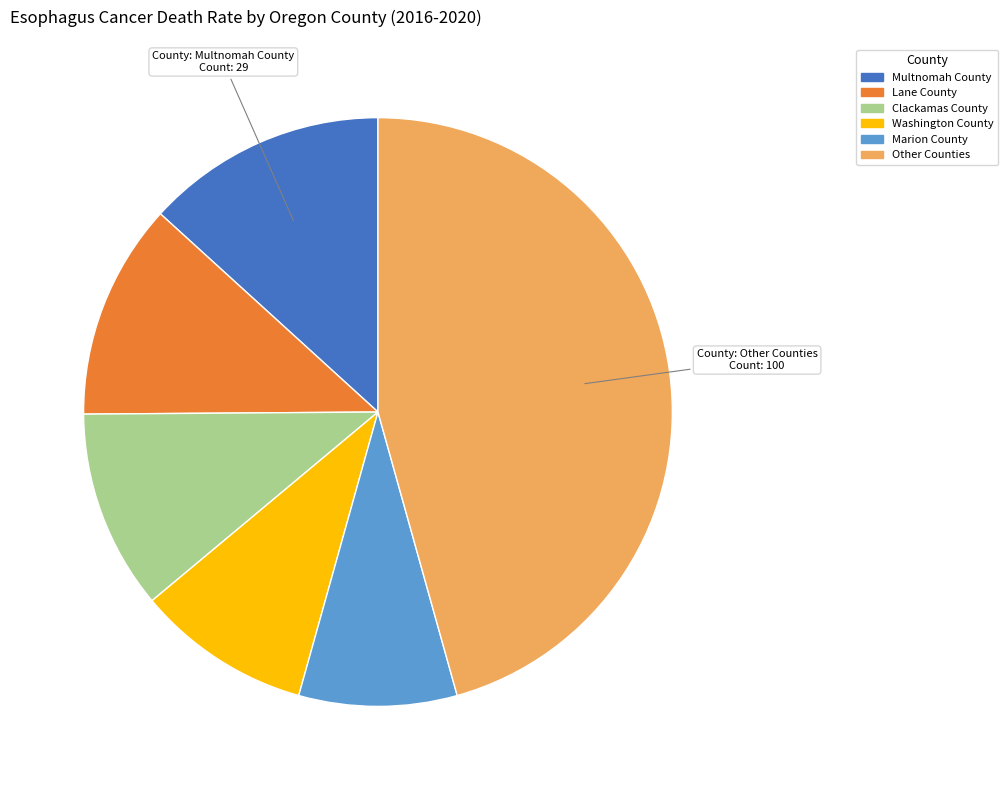

The Other Counties slice represents 46% of the pie. True or false?

True